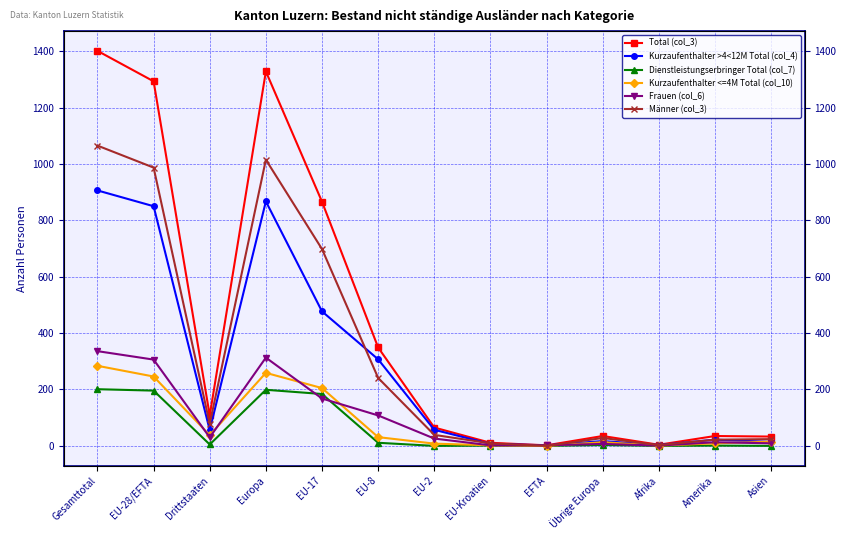

True or false: Total (col_3) and Männer (col_3) intersect in this chart.

False